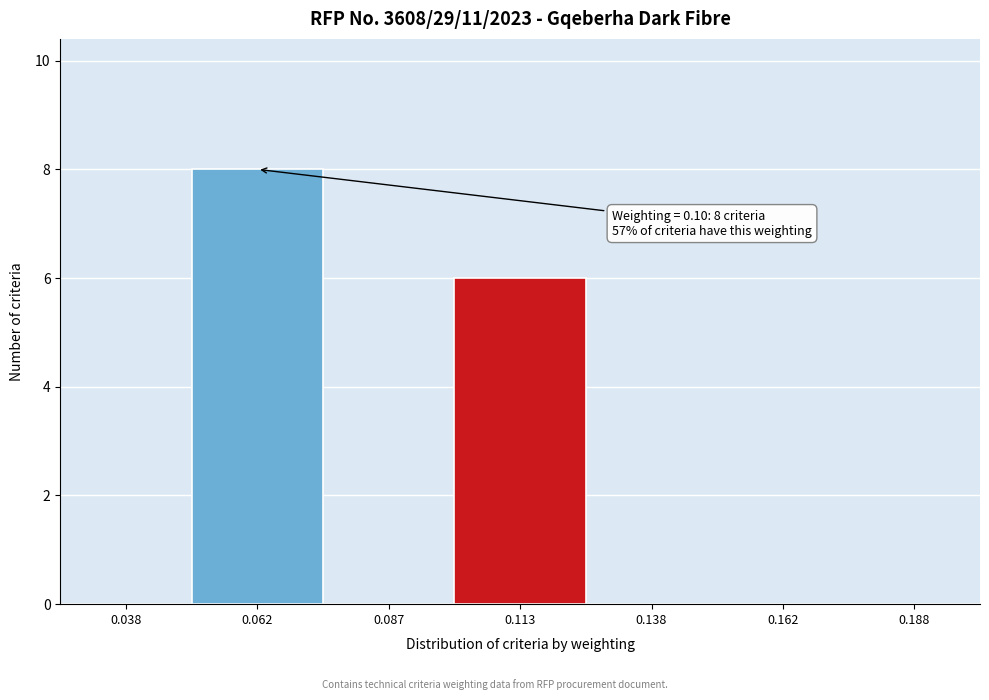

Over which range of the x-axis is the bar tallest?

0.050 to 0.075